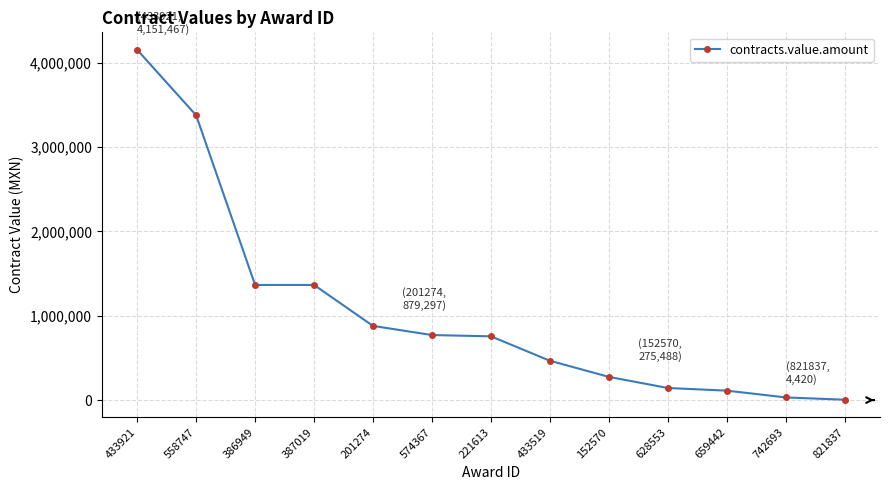

How many lines are shown in the chart?

1